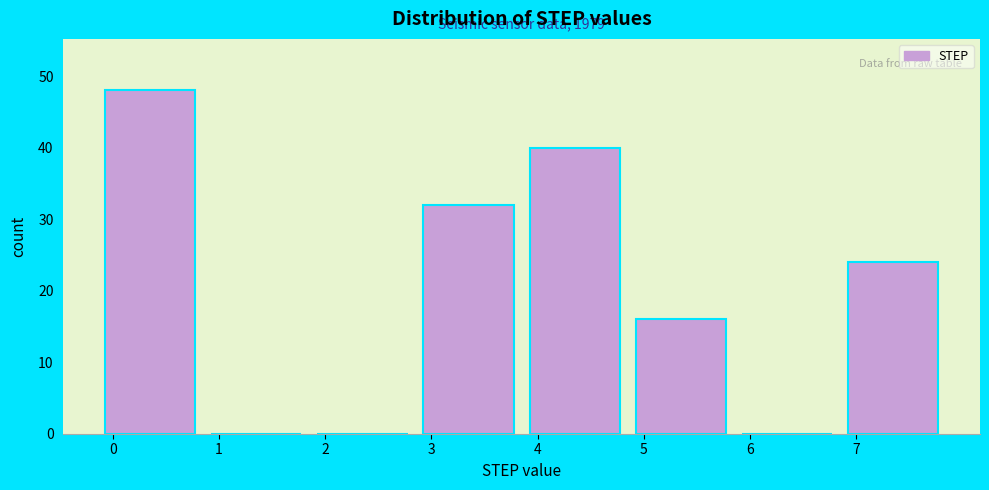

Over which range of the x-axis is the bar tallest?

0 to 1